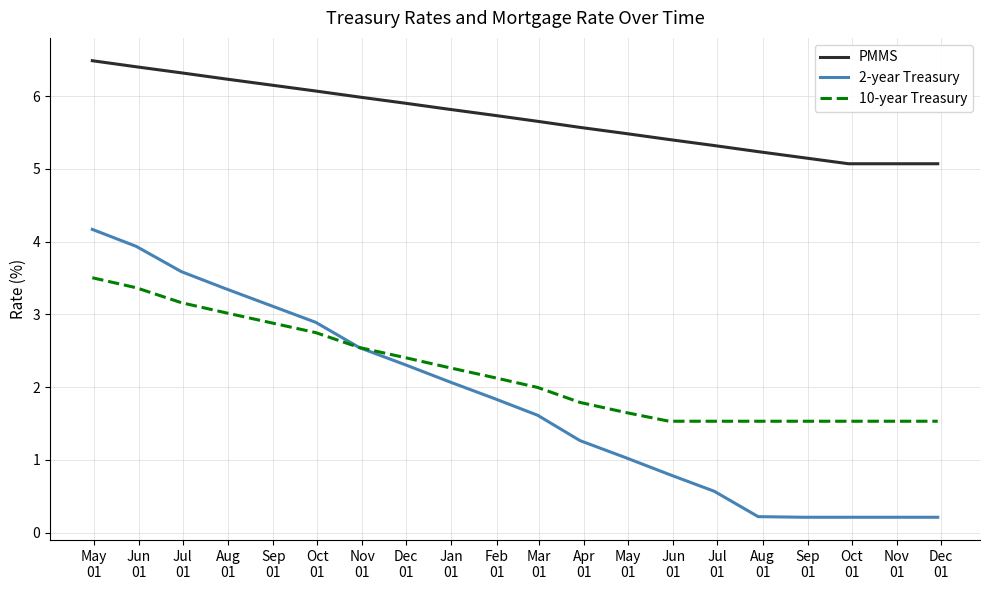

What is the greatest value displayed?

6.5